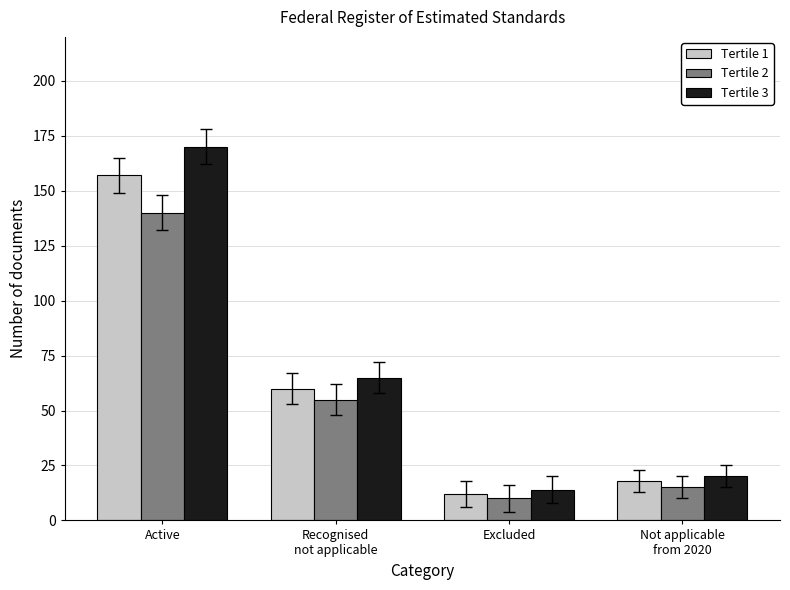

At which label does Tertile 3 first exceed 65?

Active